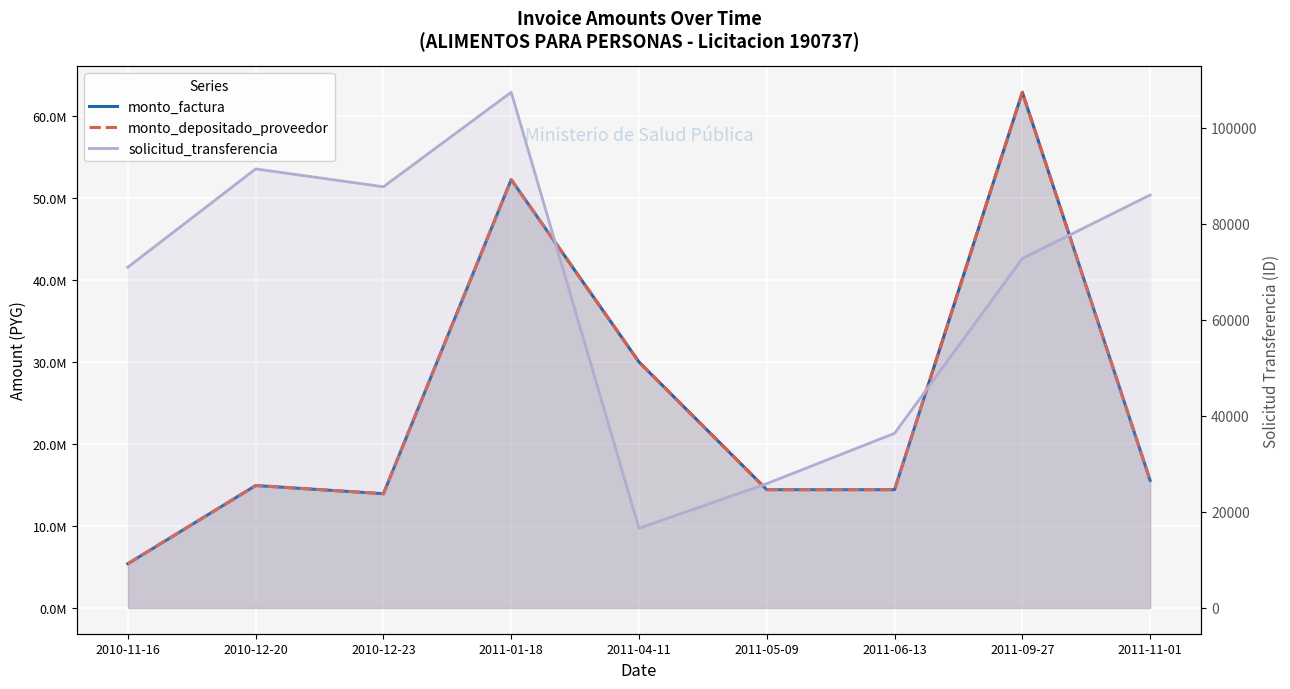

What is the difference between the highest and lowest values at 2011-01-18?

52145230